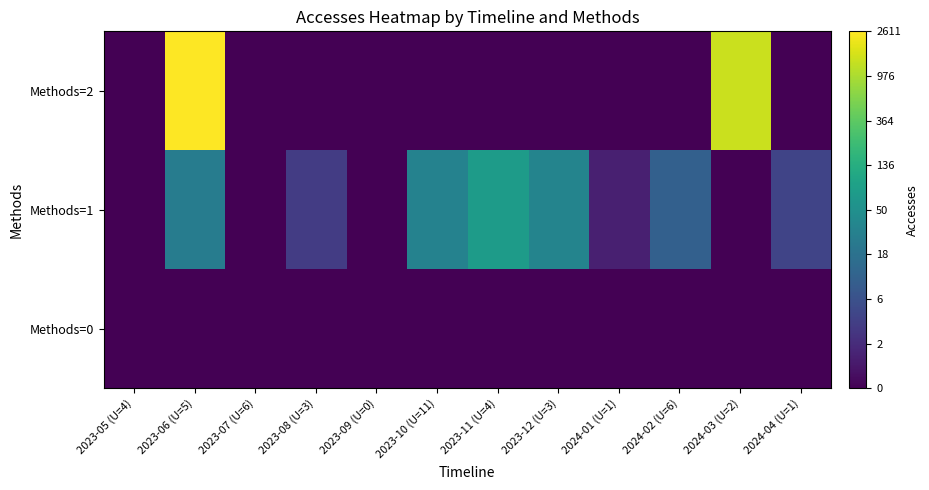

Which has a higher value, 2023-09 (U=0) or 2023-07 (U=6)?

2023-09 (U=0)